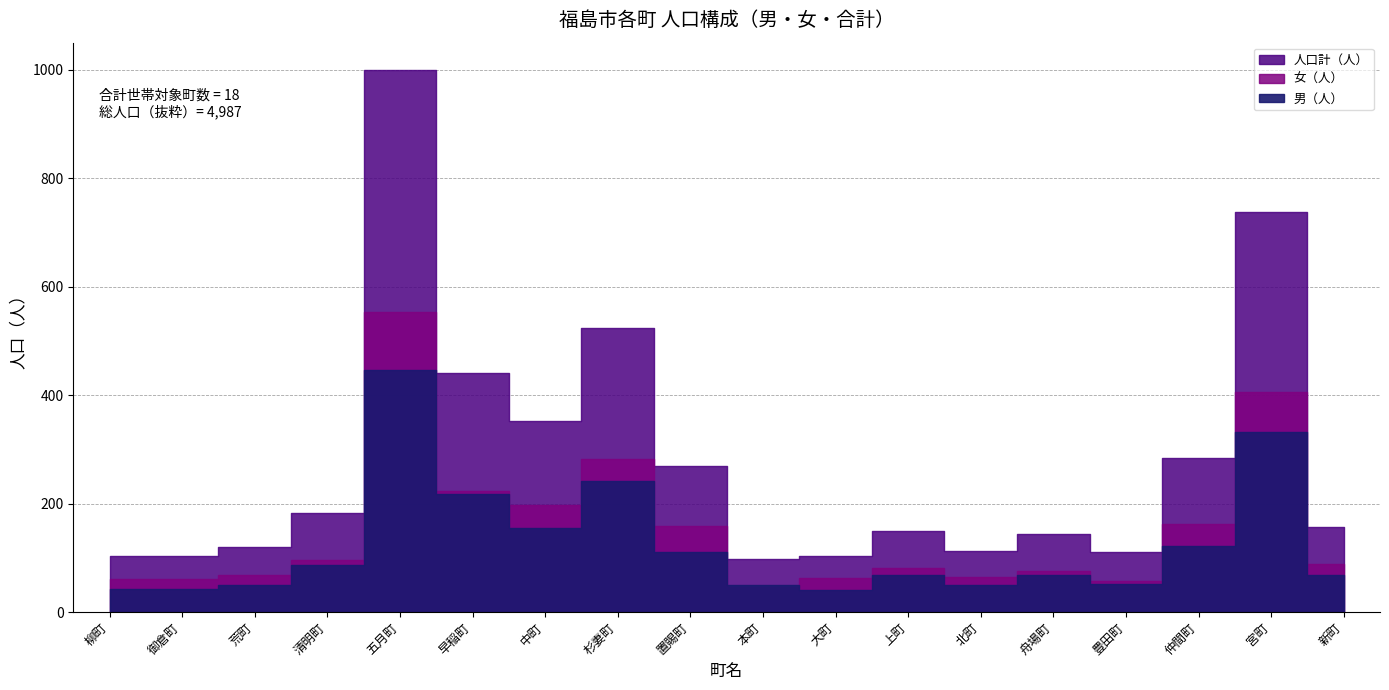

What is the approximate value of 人口計（人） at 新町, to the nearest 10?

160